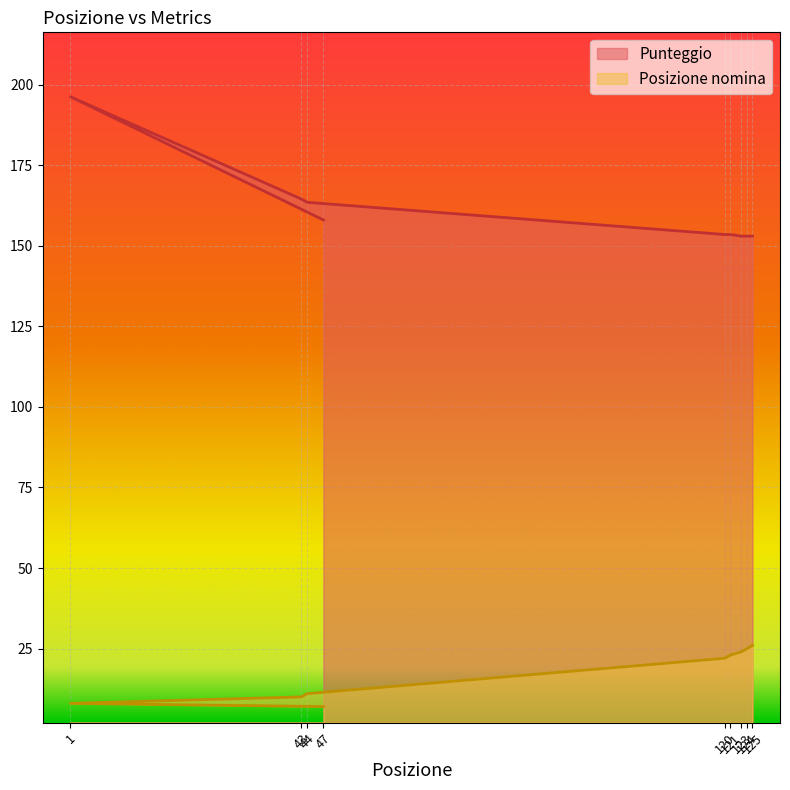

Reading left to right, what are all the values shown in this chart?

Posizione nomina: 7.0	8.0	10.0	11.0	22.0	23.0	24.0	25.0	26.0
Punteggio: 158.0	196.2	164.5	163.5	153.5	153.5	153.0	153.0	153.0